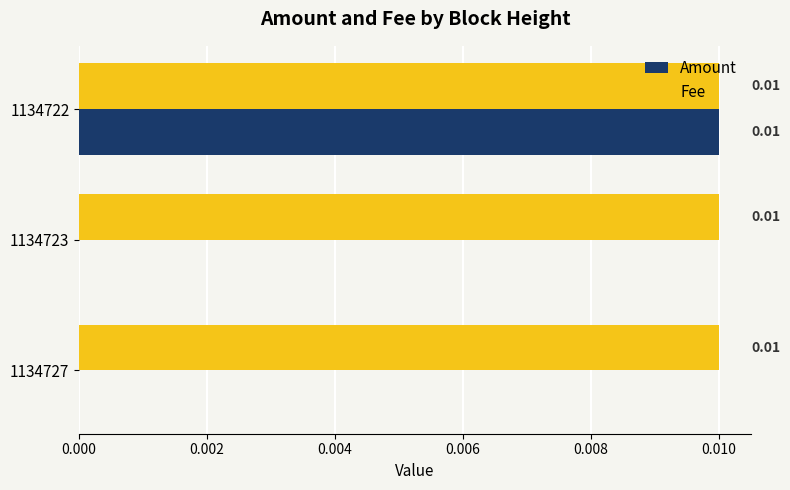

Which series has the largest total across all categories?

Fee